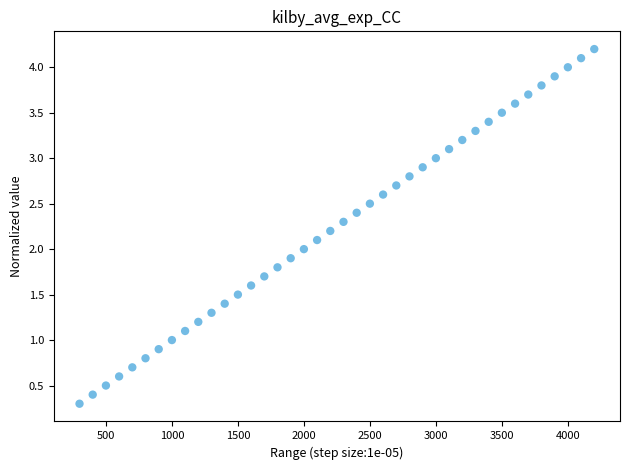

What is the range of X values (max minus min)?

3900.0